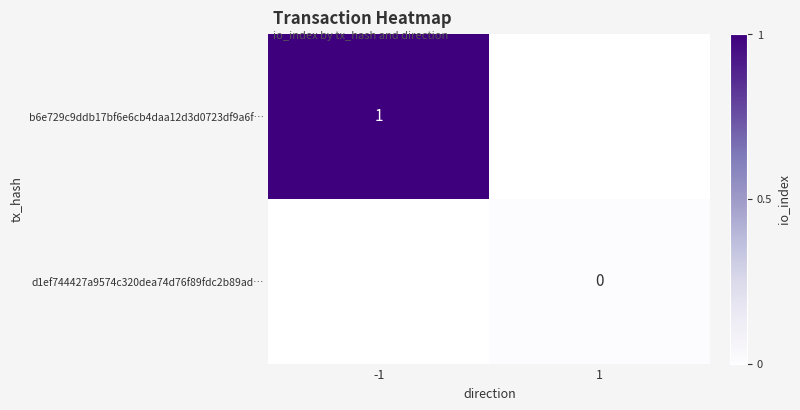

Is the value of d1ef744427a9574c320dea74d76f89fdc2b89ad… at 1 greater than the value of b6e729c9ddb17bf6e6cb4daa12d3d0723df9a6f… at 1?

No